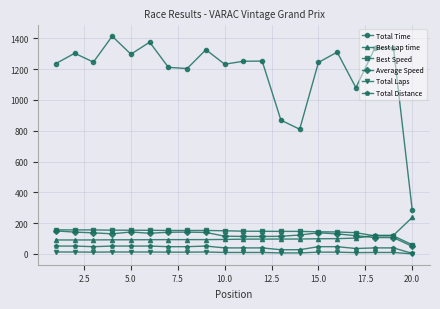

What are all the series names shown in the legend?

Total Time, Best Lap time, Best Speed, Average Speed, Total Laps, Total Distance